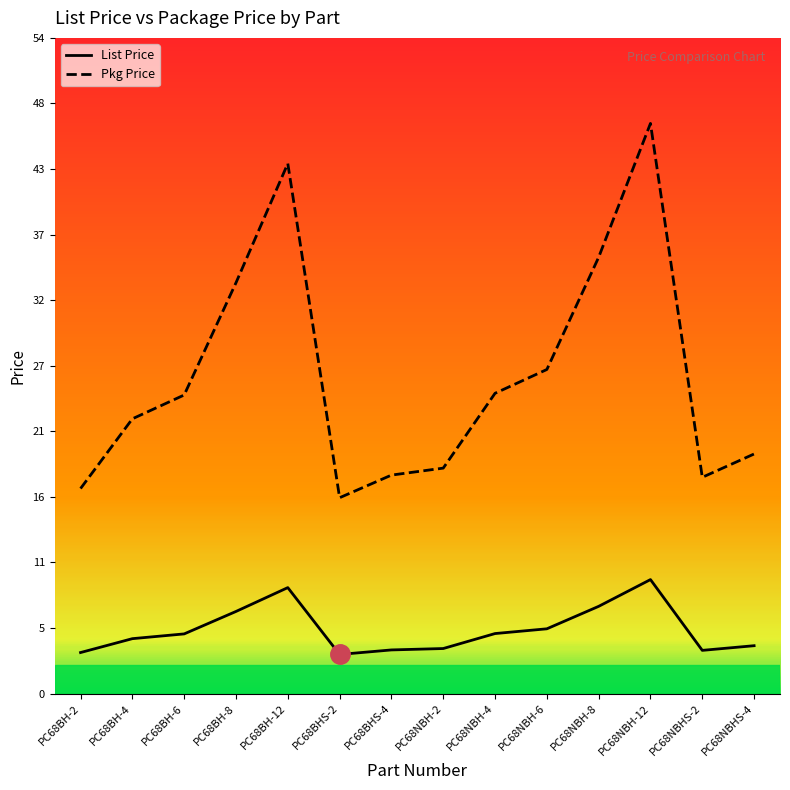

What position from the left is PC68BH-2?

1